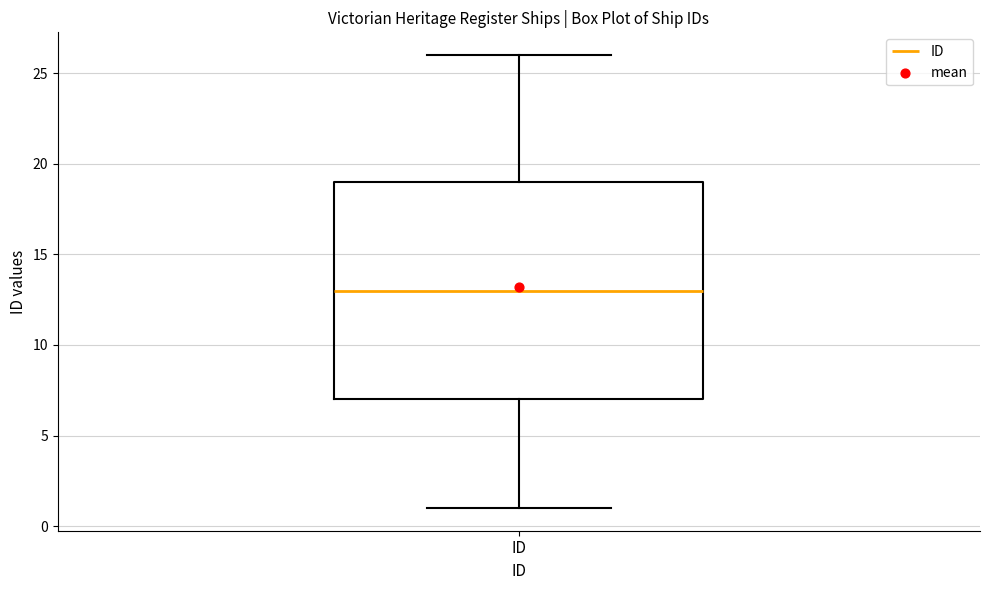

Where does the median line of the box for ID sit on the y-axis? The values are not printed on the chart, so give them approximately, as read against the axis.

13